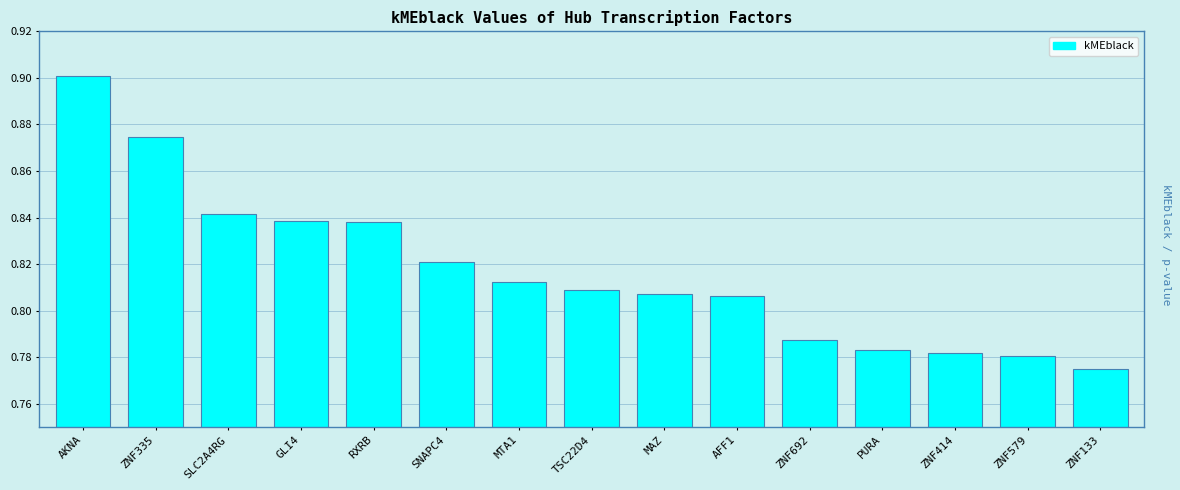

Which label corresponds to the smallest value in the chart?

ZNF133